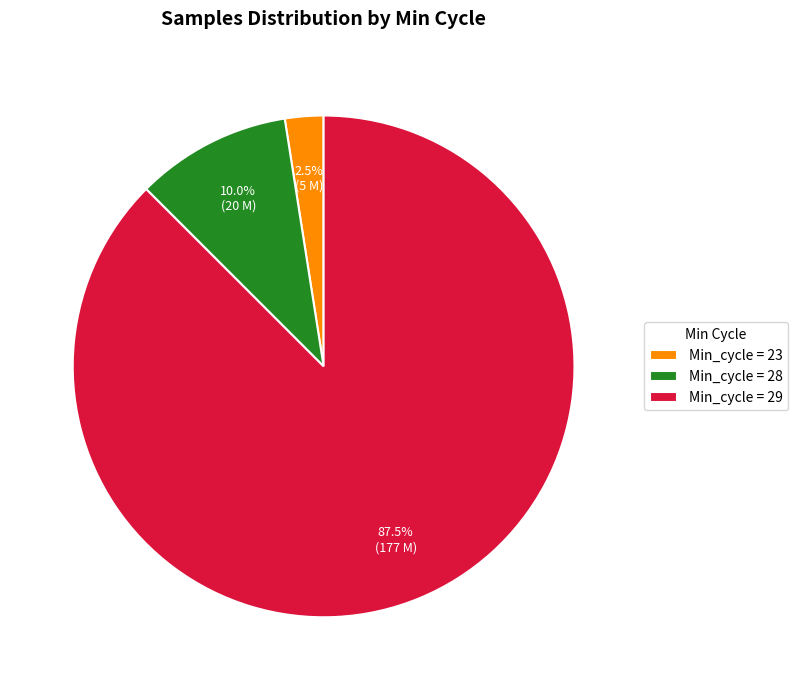

Between Min_cycle = 23 and Min_cycle = 28, which is larger?

Min_cycle = 28